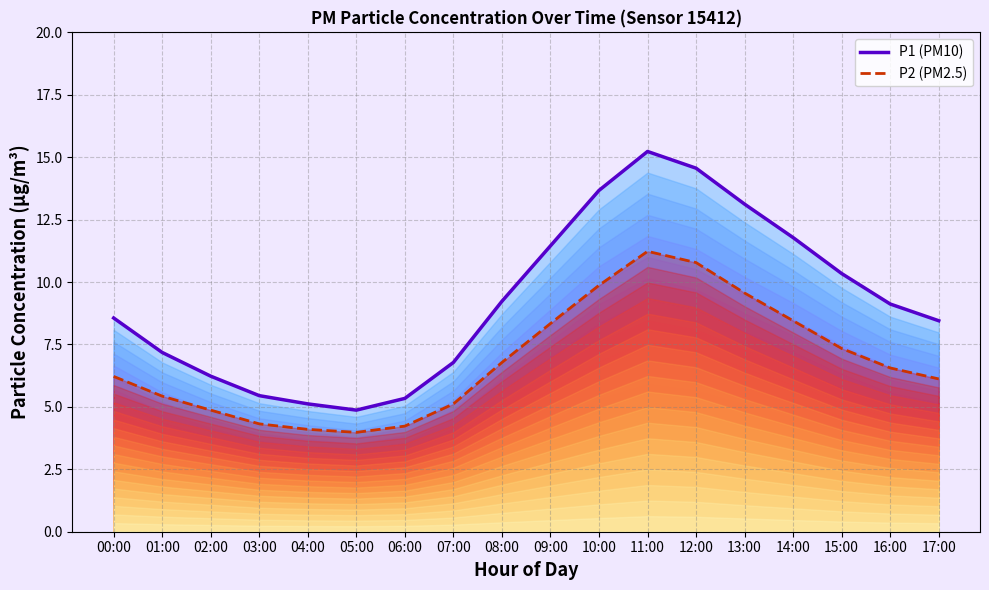

The P1 series shows 2.9 at 01:00. True or false?

False